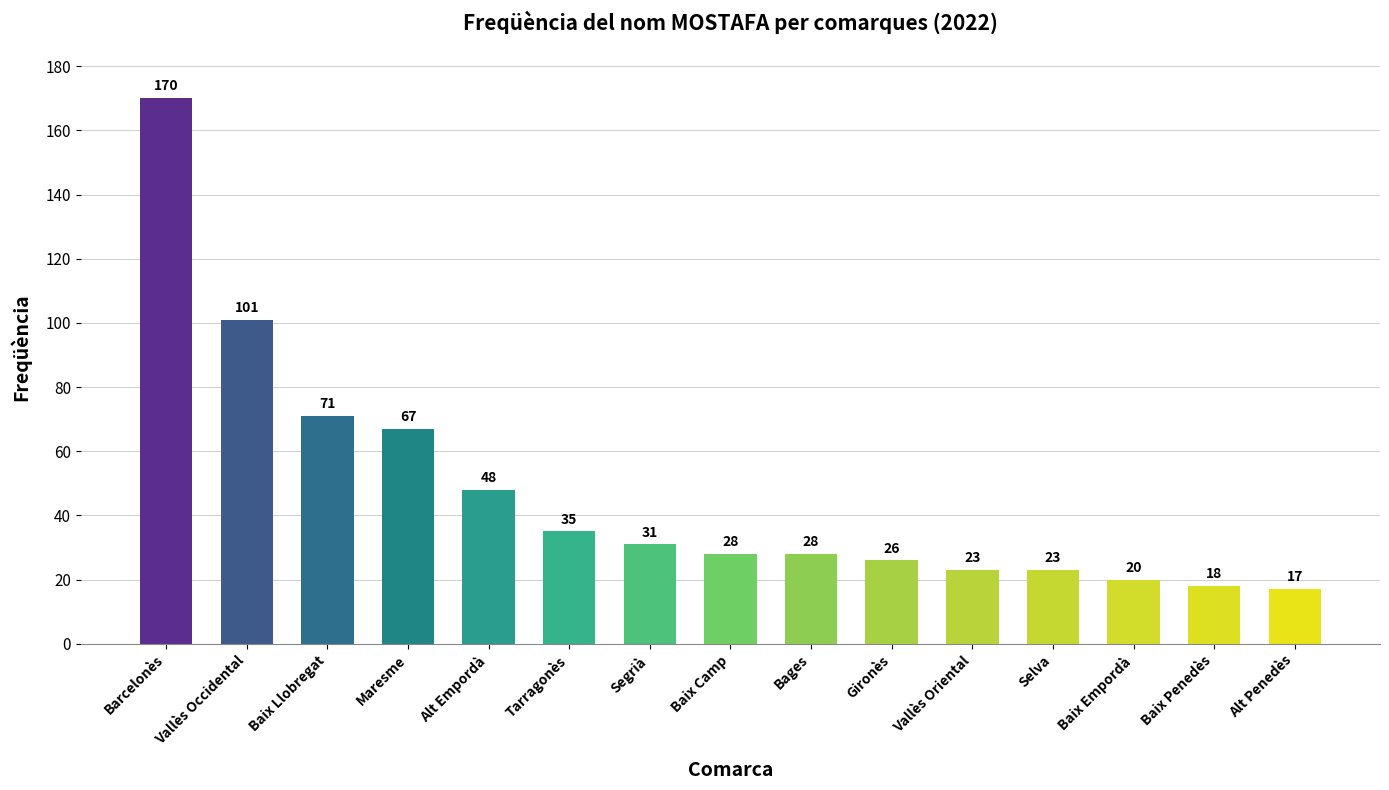

Which has a higher value, Baix Camp or Baix Penedès?

Baix Camp